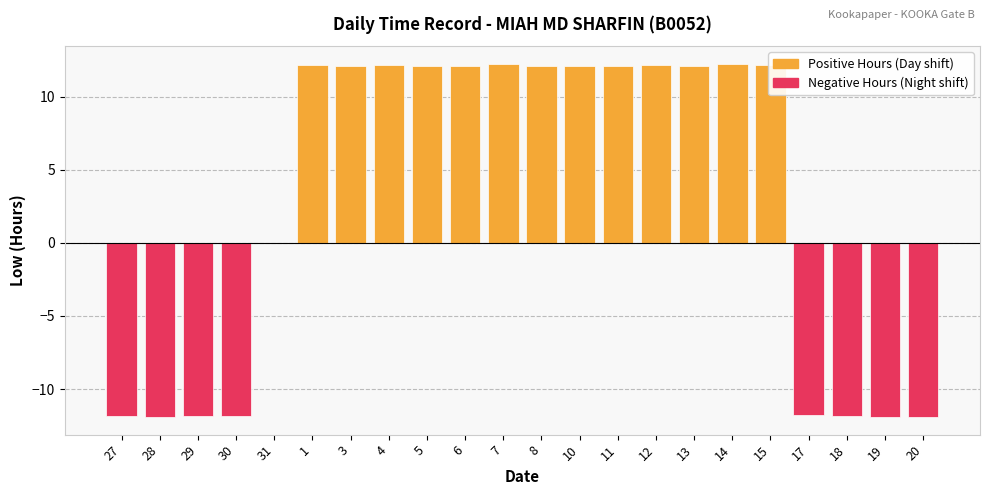

List the labels in order of value, smallest first.

20, 28, 19, 30, 29, 27, 18, 17, 31, 10, 11, 5, 13, 3, 6, 8, 12, 1, 15, 4, 7, 14